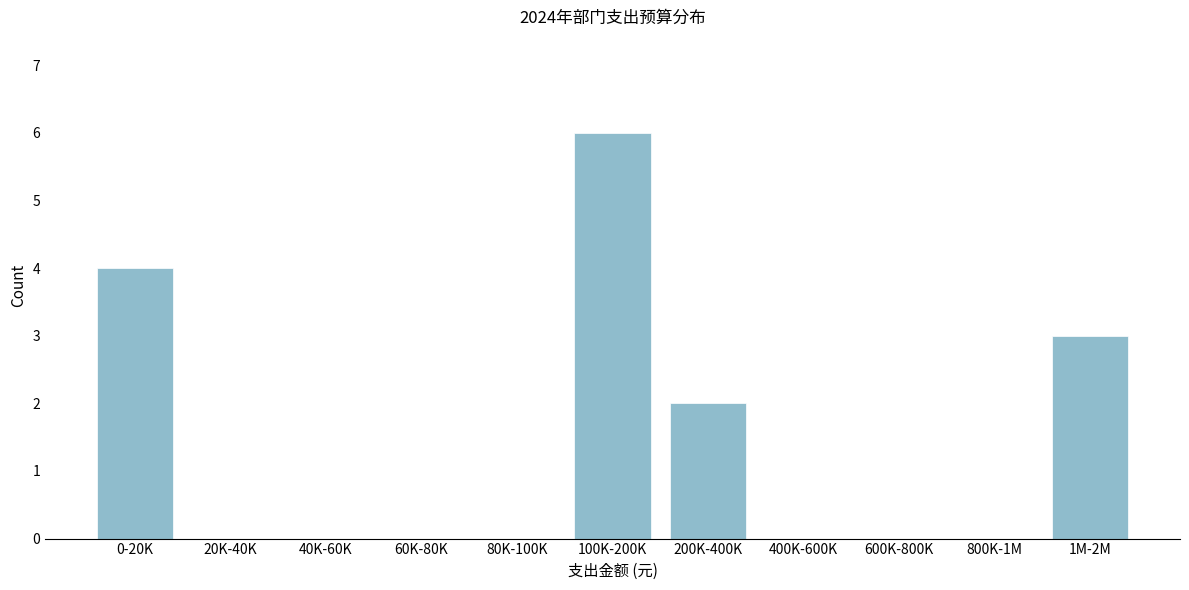

Reading left to right, extract all data points from this chart.

0-20K=4	20K-40K=0	40K-60K=0	60K-80K=0	80K-100K=0	100K-200K=6	200K-400K=2	400K-600K=0	600K-800K=0	800K-1M=0	1M-2M=3